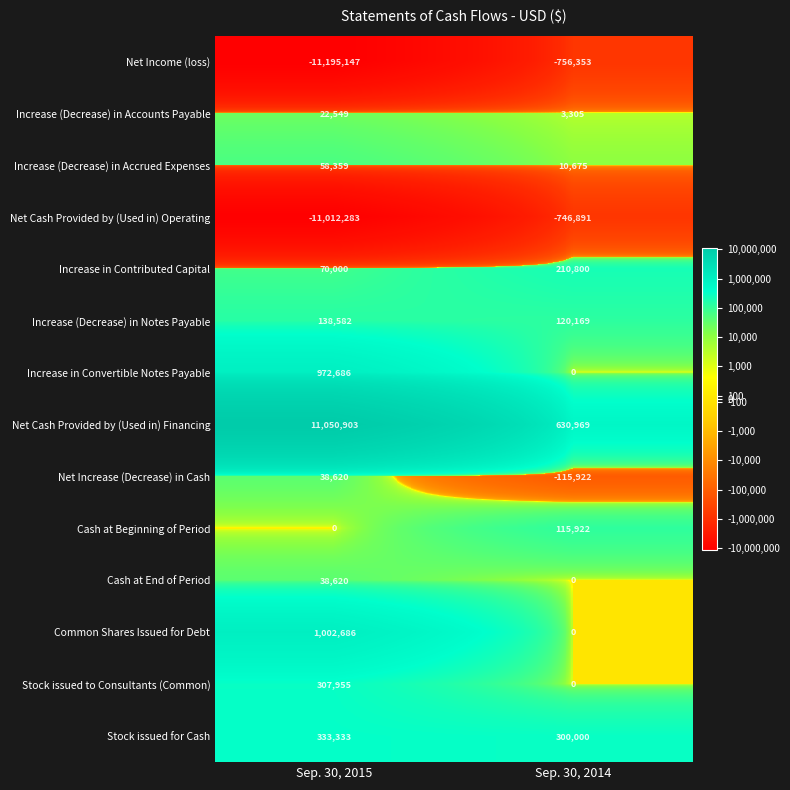

What is the maximum value shown in the chart?

11050903